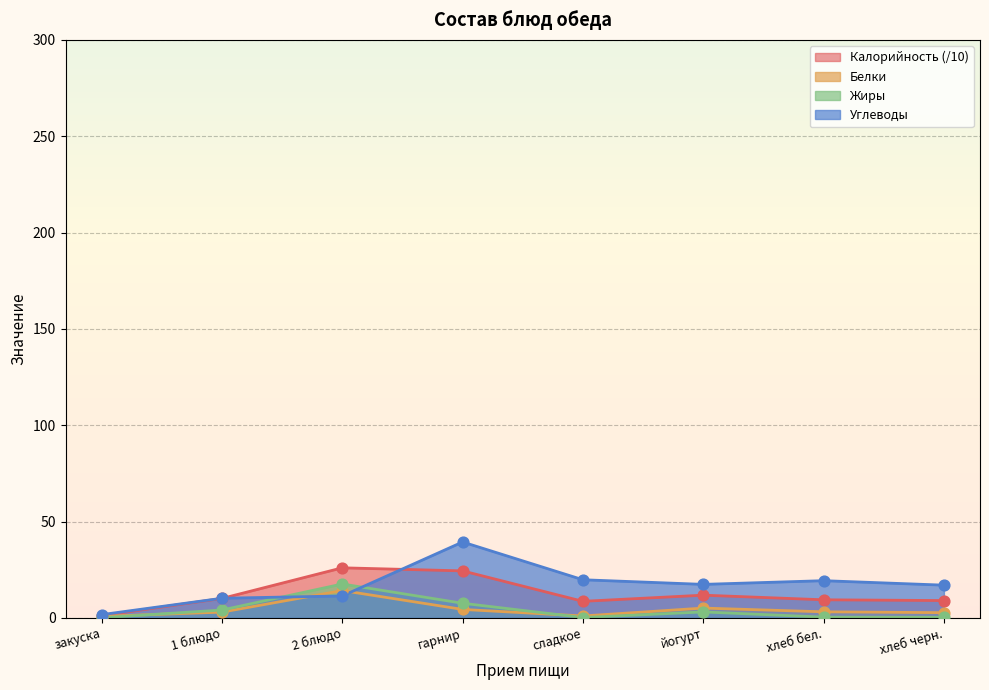

Which series has the largest total across all categories?

Углеводы